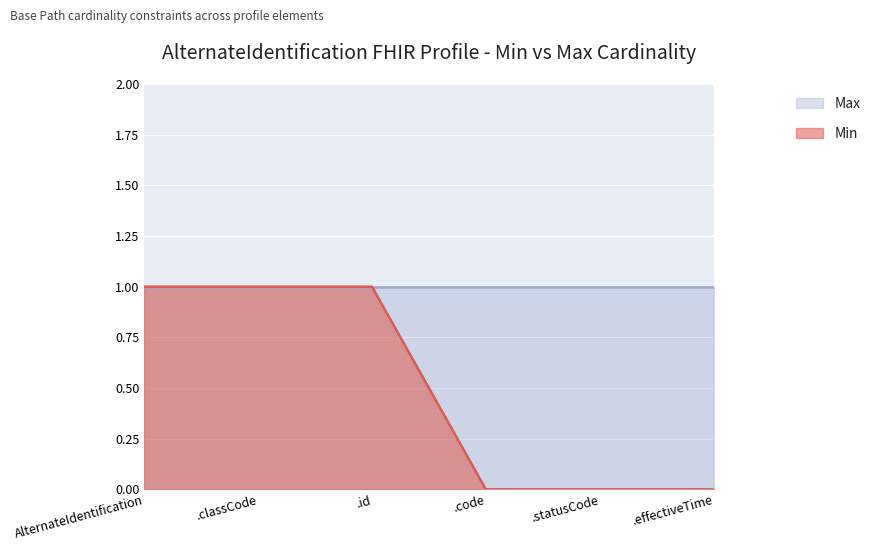

The chart shows a value of 1 at AlternateIdentification. True or false?

True